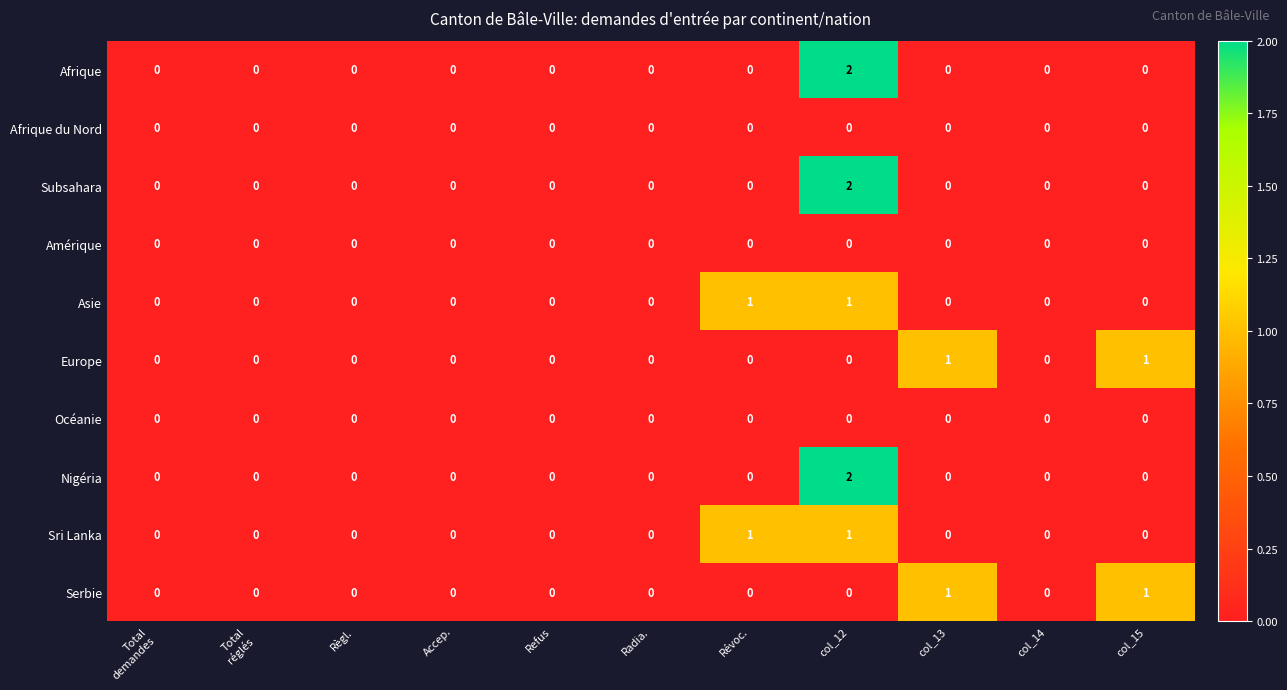

True or false: Afrique du Nord has a value of 0 at col_14.

True